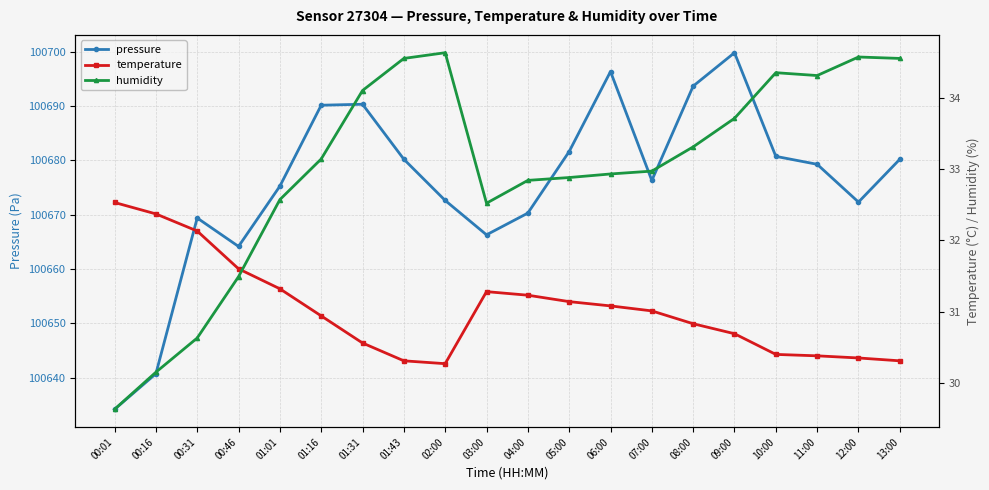

Which series has the widest spread of values?

pressure